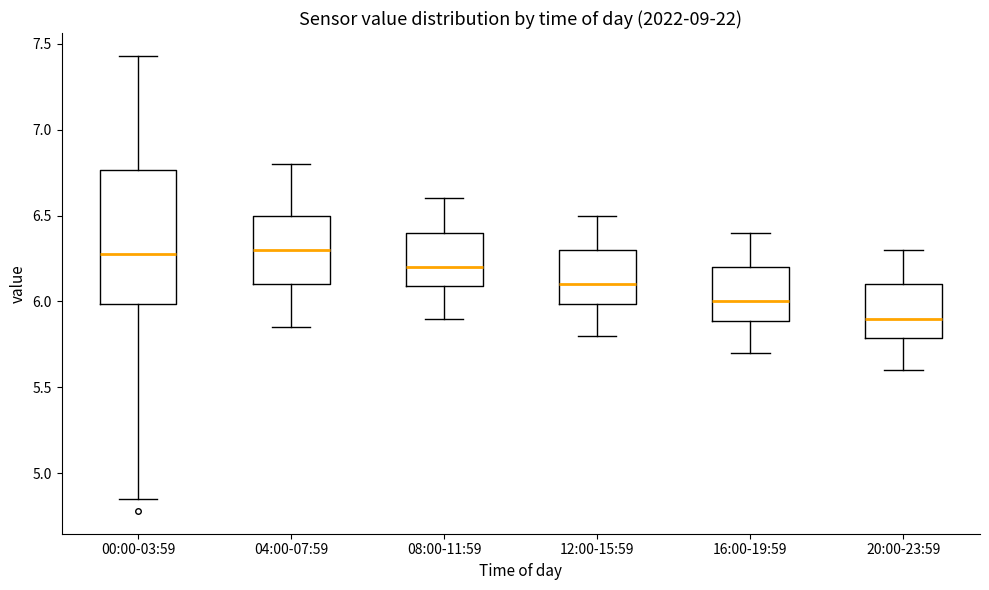

Reading left to right, transcribe this box plot: for each box, give where its median line is, the range the box spans, and where its two whiskers end, as read against the y-axis. The values are not printed on the chart, so give them approximately, as read against the axis.

00:00-03:59: median 6.30, box 6.00 to 6.75, whiskers 4.85 to 7.45
04:00-07:59: median 6.30, box 6.10 to 6.50, whiskers 5.85 to 6.80
08:00-11:59: median 6.20, box 6.10 to 6.40, whiskers 5.90 to 6.60
12:00-15:59: median 6.10, box 6.00 to 6.30, whiskers 5.80 to 6.50
16:00-19:59: median 6.00, box 5.90 to 6.20, whiskers 5.70 to 6.40
20:00-23:59: median 5.90, box 5.80 to 6.10, whiskers 5.60 to 6.30